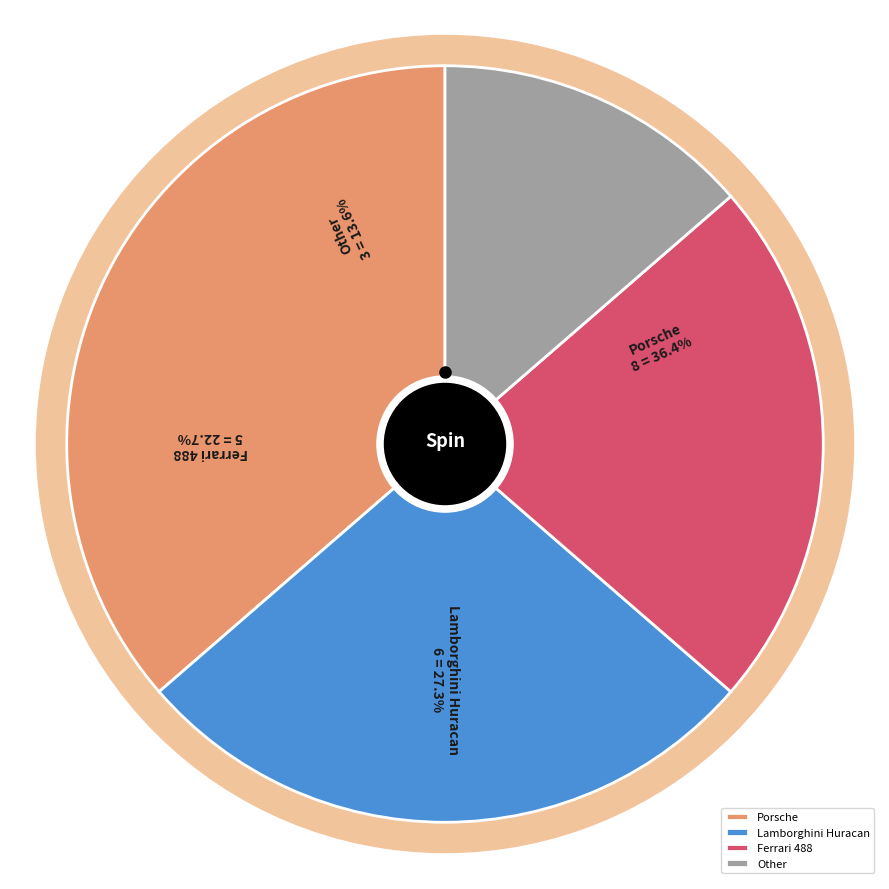

Is it true that Lamborghini Huracan is 35% of the pie?

False